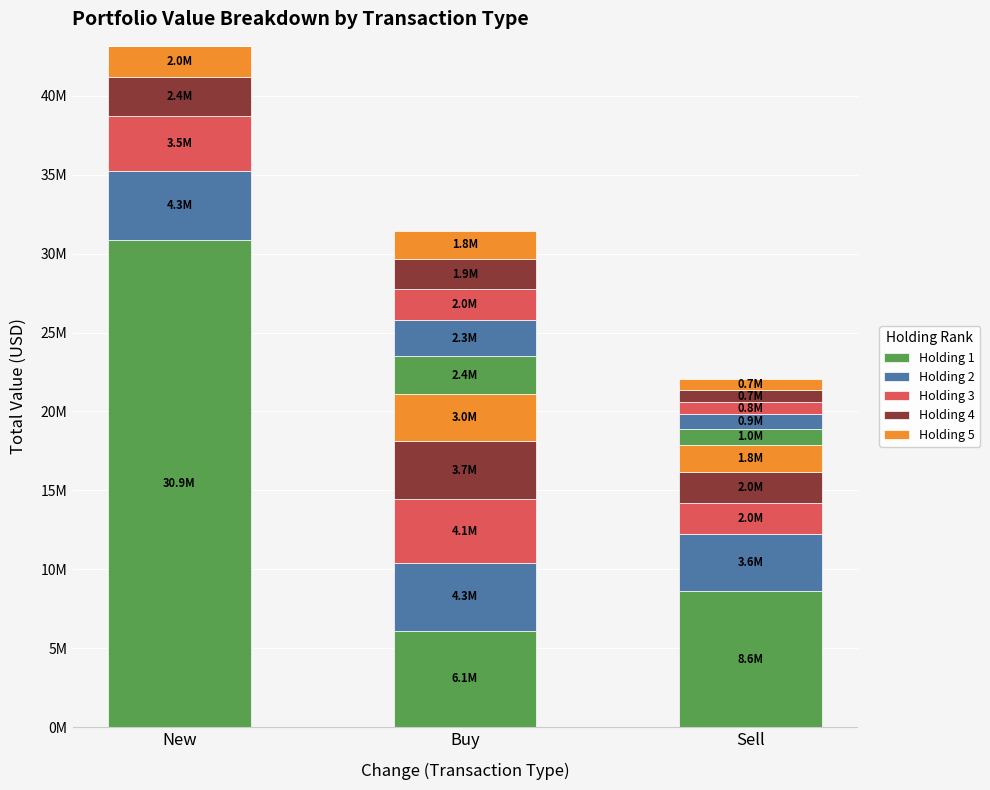

What is the label of the 3rd bar from the left?

Sell